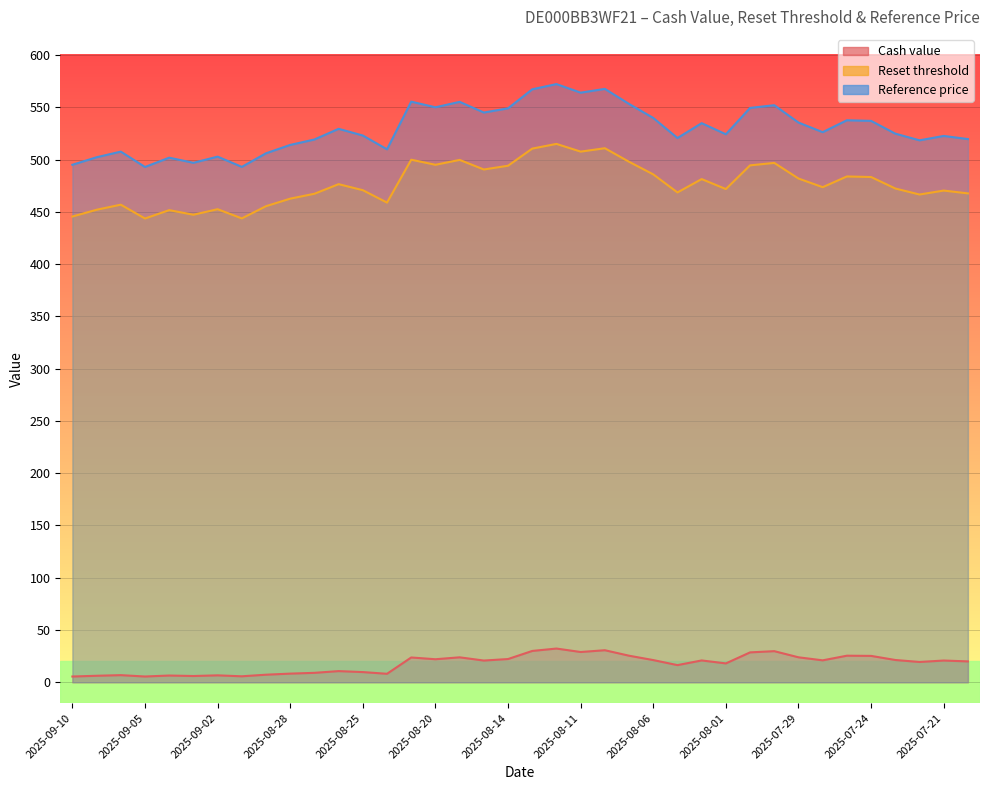

How many lines are shown in the chart?

3